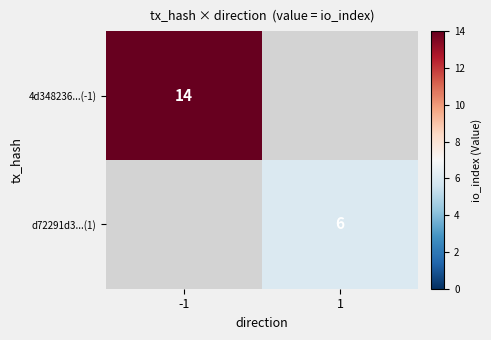

The value of d72291d3...(1) at 1 is 6. True or false?

True